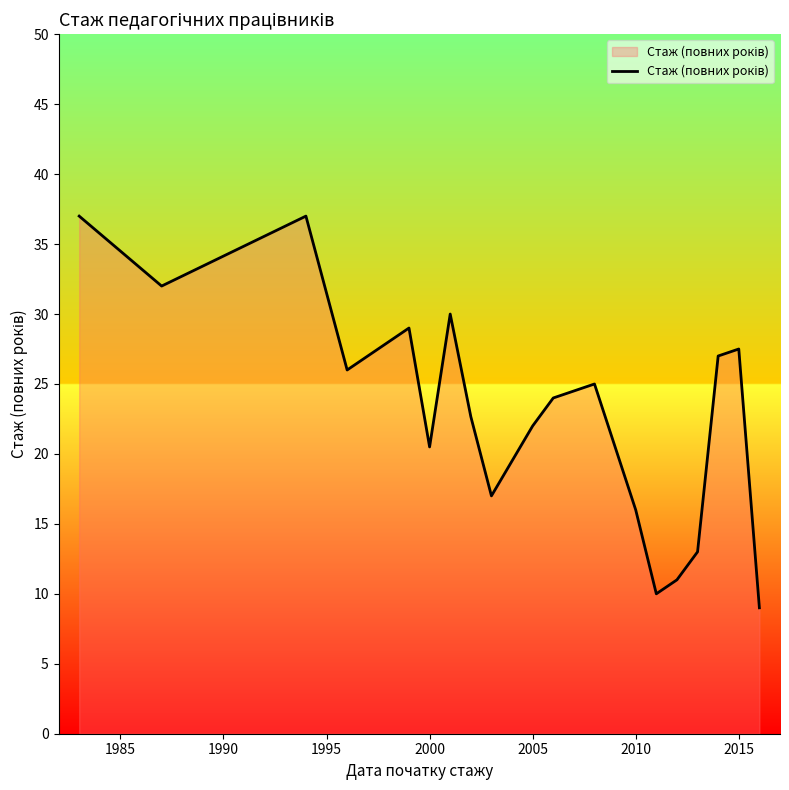

What is the difference between the maximum and minimum values?

28.0